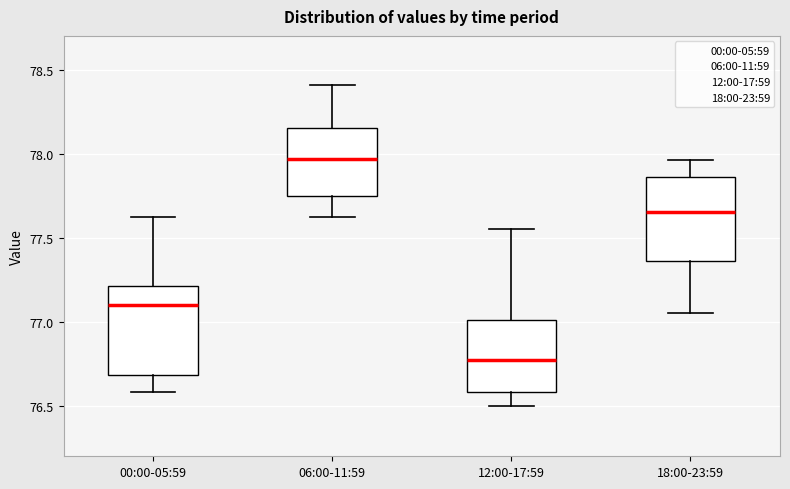

Reading left to right, read every box against the y-axis: the position of its median line, the range the box covers, and the ends of its whiskers. The values are not printed on the chart, so give them approximately, as read against the axis.

00:00-05:59: median 77.10, box 76.70 to 77.20, whiskers 76.60 to 77.60
06:00-11:59: median 77.95, box 77.75 to 78.15, whiskers 77.60 to 78.40
12:00-17:59: median 76.75, box 76.60 to 77.00, whiskers 76.50 to 77.55
18:00-23:59: median 77.65, box 77.35 to 77.85, whiskers 77.05 to 77.95